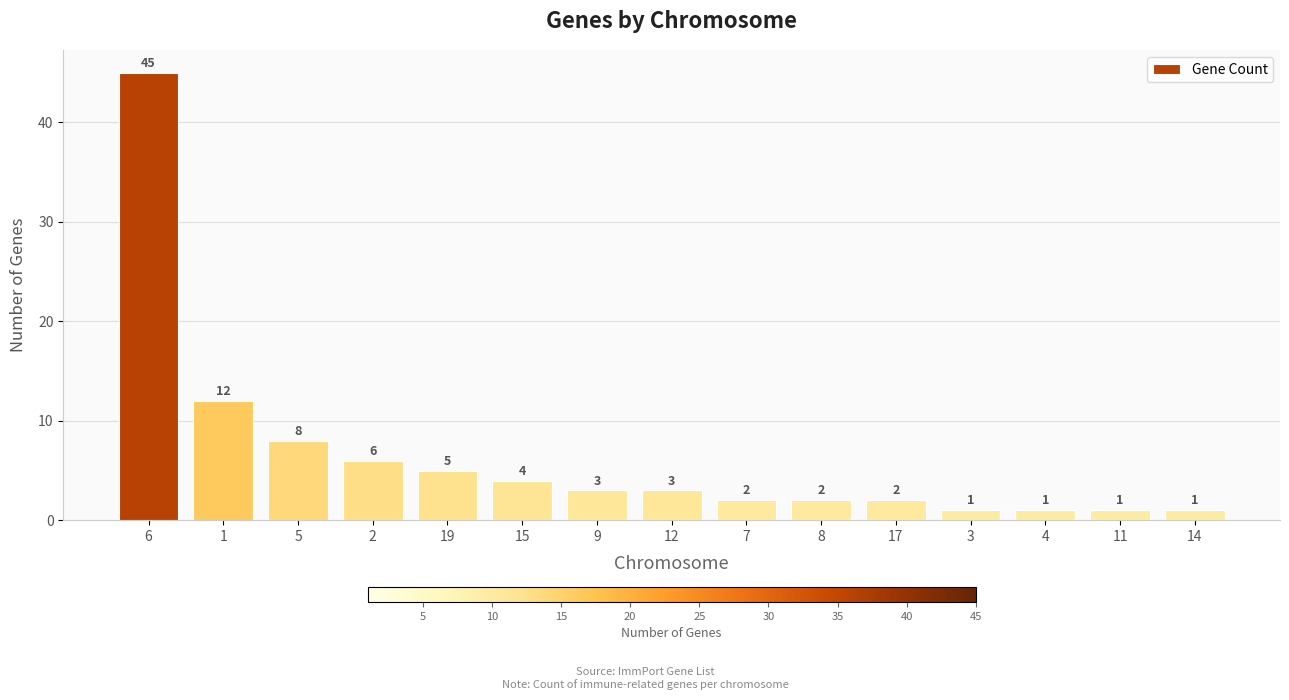

The chart shows a value of 12 at 5. True or false?

False